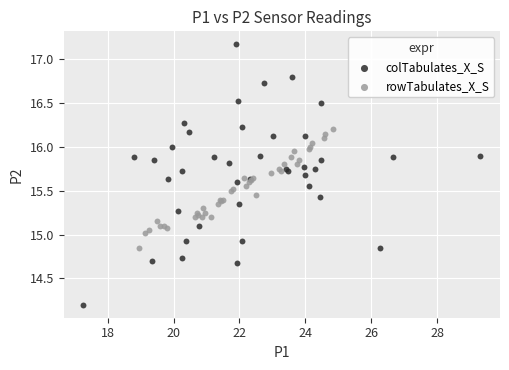

Which series reaches the minimum Y coordinate?

colTabulates_X_S